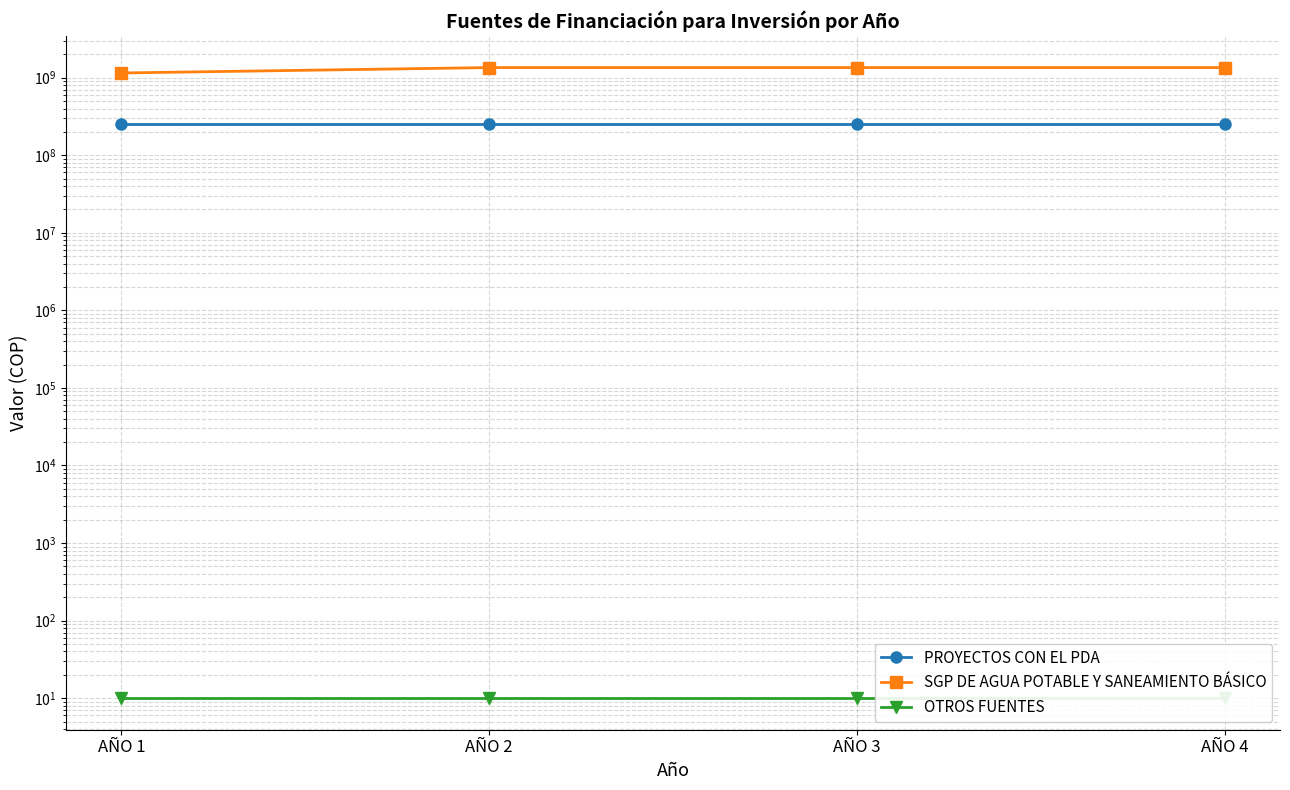

What is the difference between the SGP DE AGUA POTABLE Y SANEAMIENTO BÁSICO values at AÑO 4 and AÑO 1?

200000000